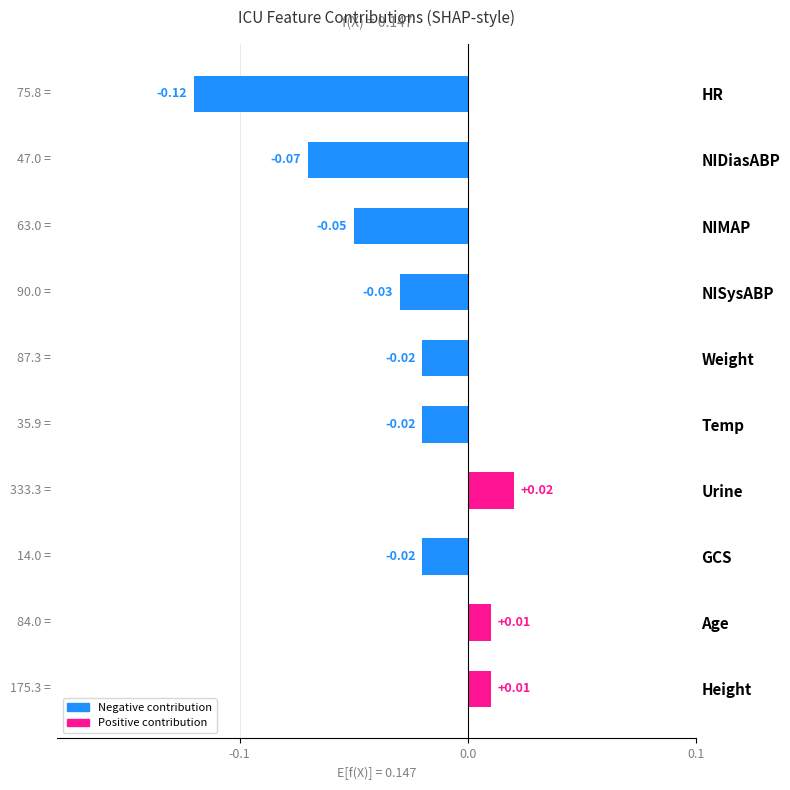

Which label corresponds to the largest value in the chart?

Urine